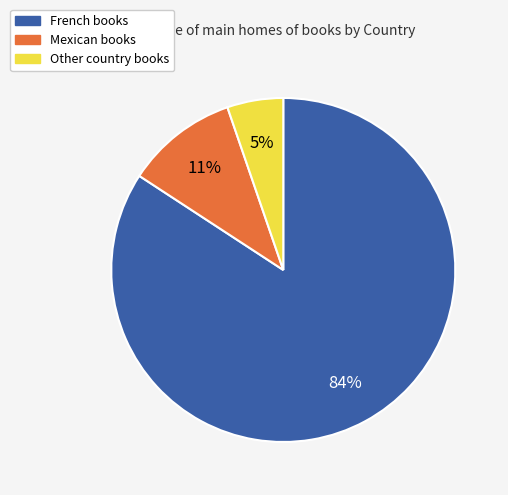

To the nearest percent, what is the difference between the largest and smallest slice percentages?

79%